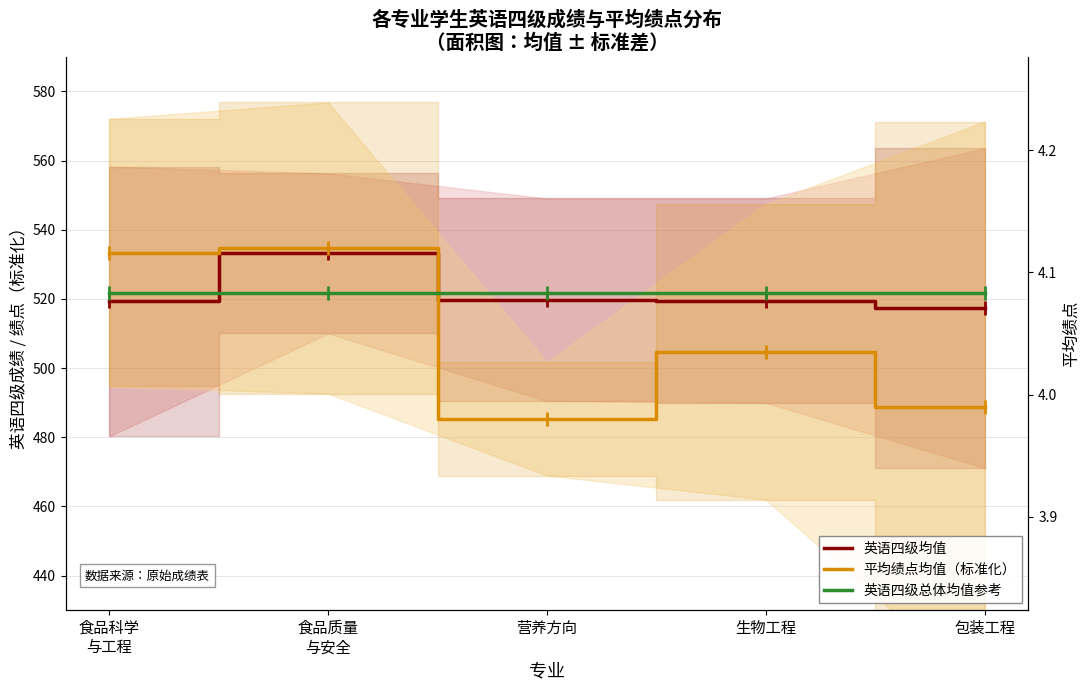

True or false: 英语四级总体均值参考 has a value of 935.2 at 包装工程.

False